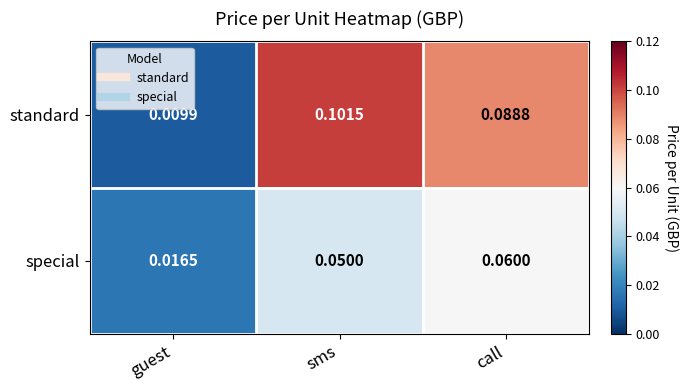

At which category is the sum across all series the highest?

sms